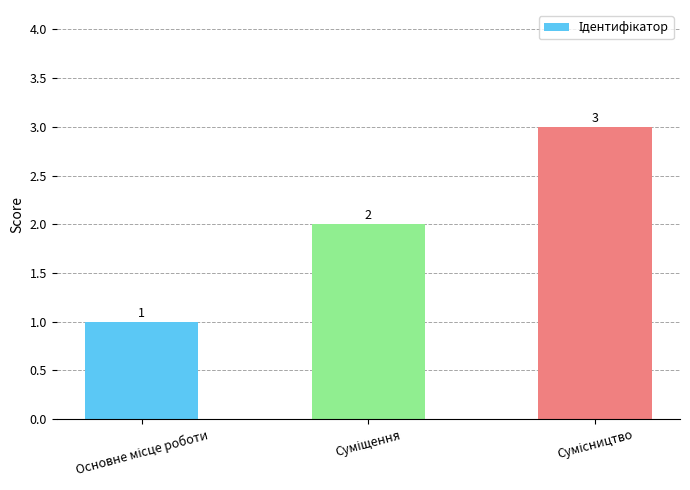

Count the values in the range 1 to 3.

3